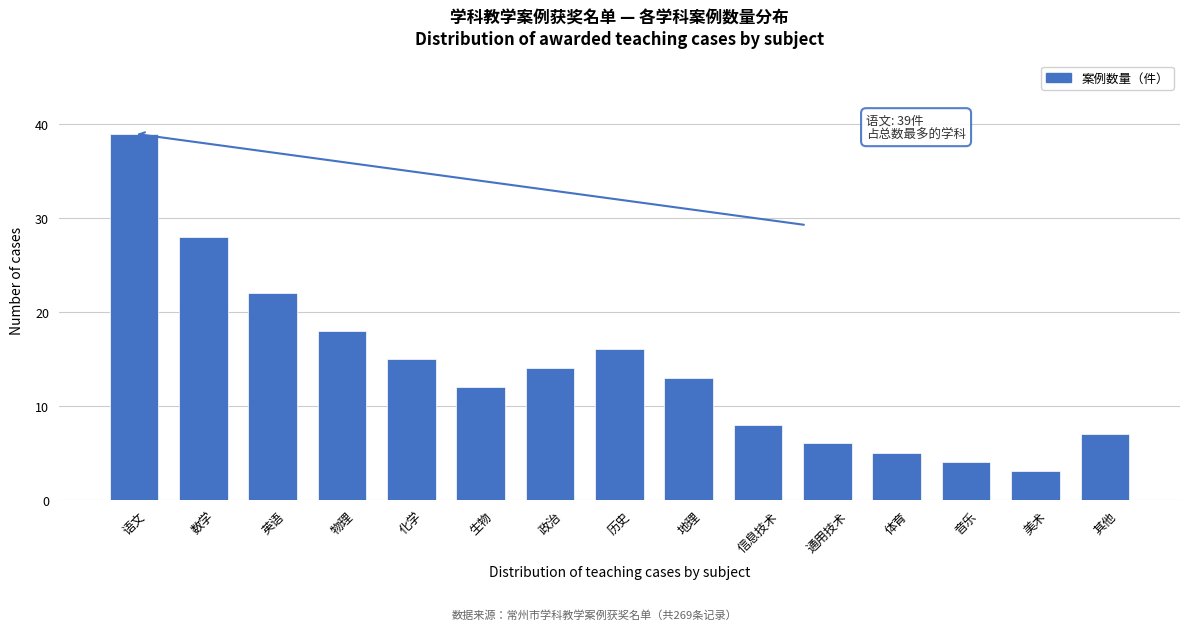

Reading left to right, list all the values displayed in this chart.

语文=39	数学=28	英语=22	物理=18	化学=15	生物=12	政治=14	历史=16	地理=13	信息技术=8	通用技术=6	体育=5	音乐=4	美术=3	其他=7